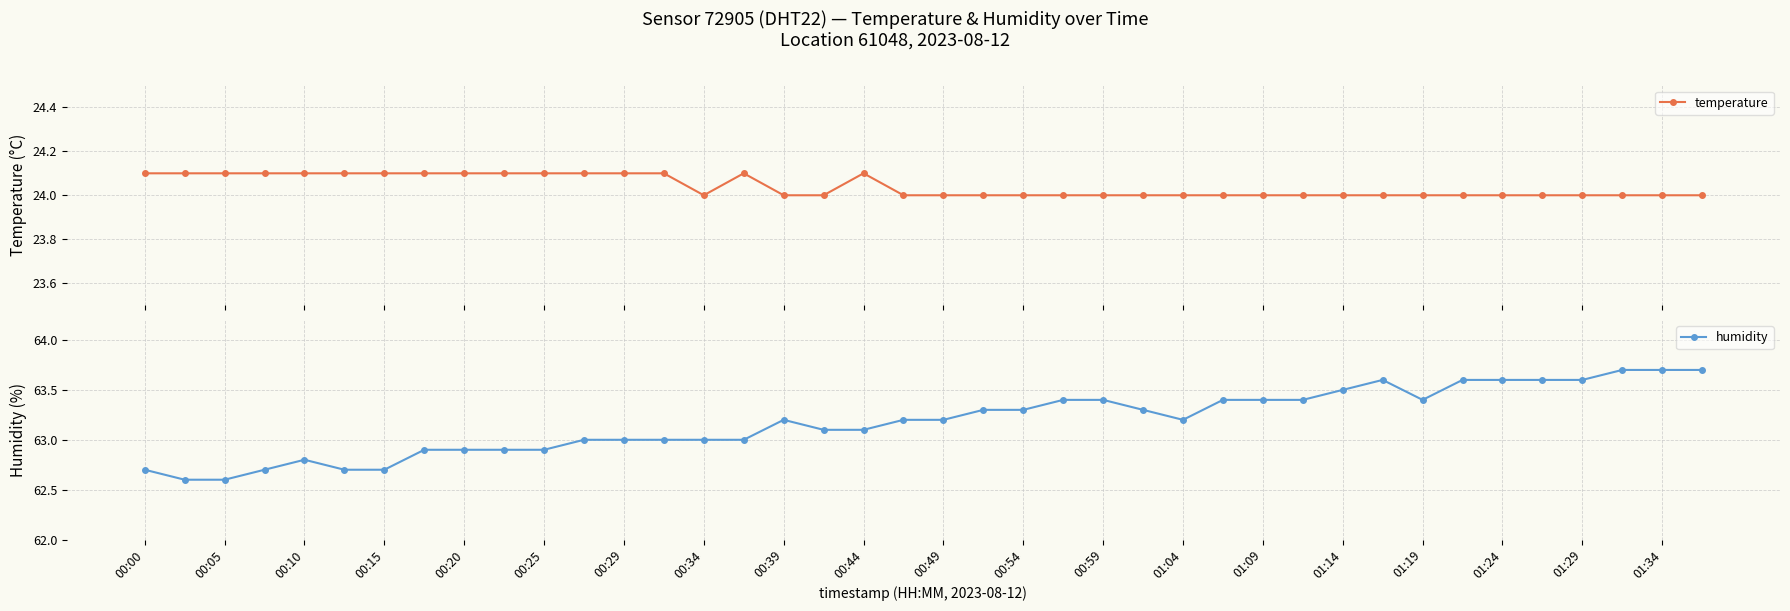

What is the sum of all humidity values?

2527.3